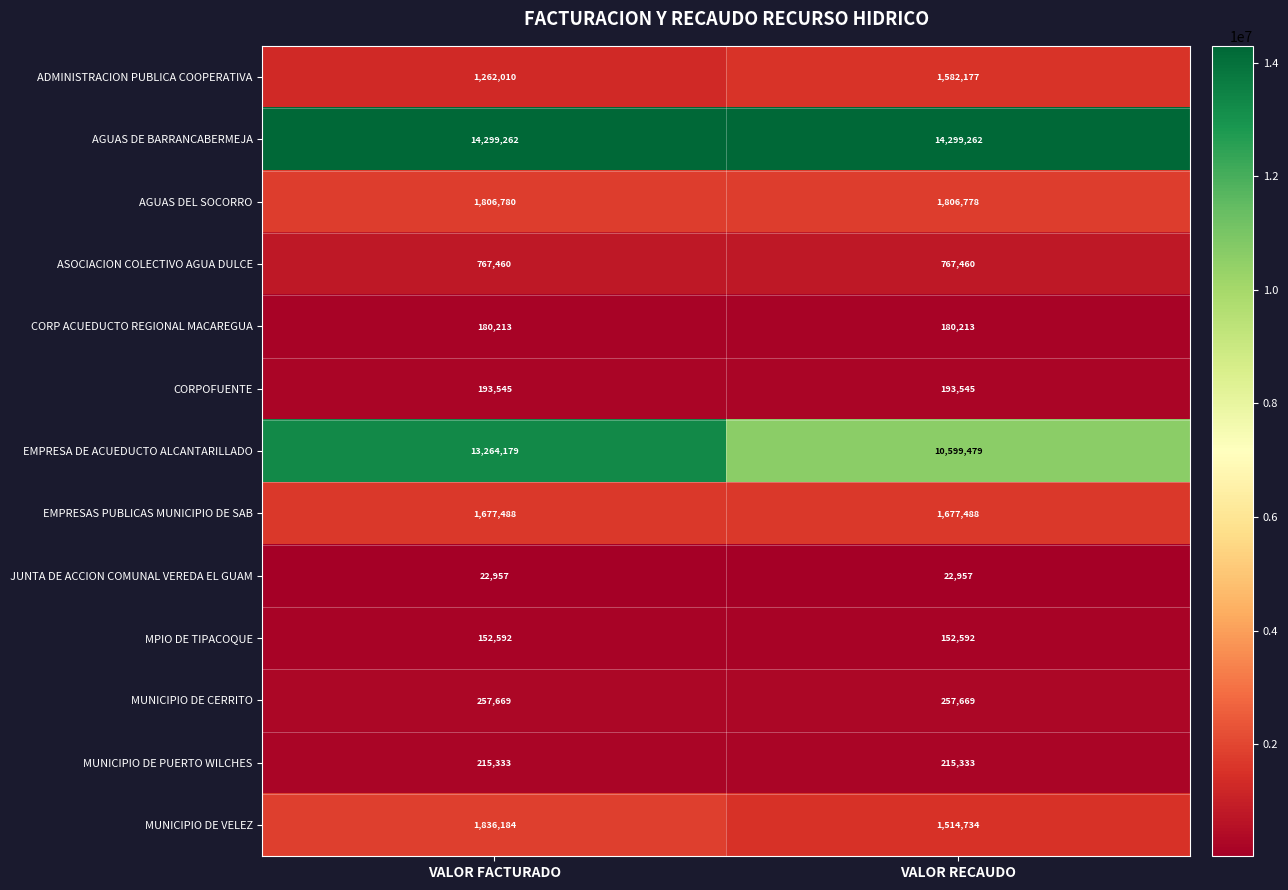

Is it true that JUNTA DE ACCION COMUNAL VEREDA EL GUAM equals 13875 at VALOR FACTURADO?

False